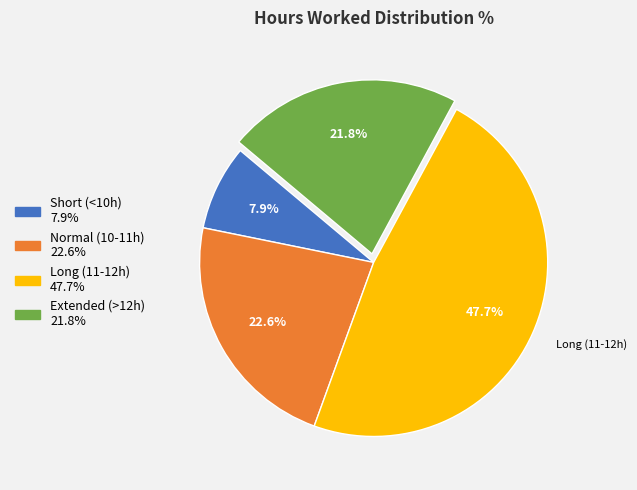

Is there a majority slice in this chart?

No